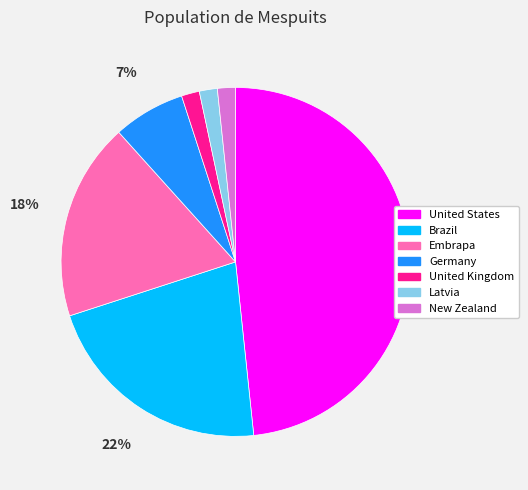

To the nearest percent, what is the average slice percentage?

14%